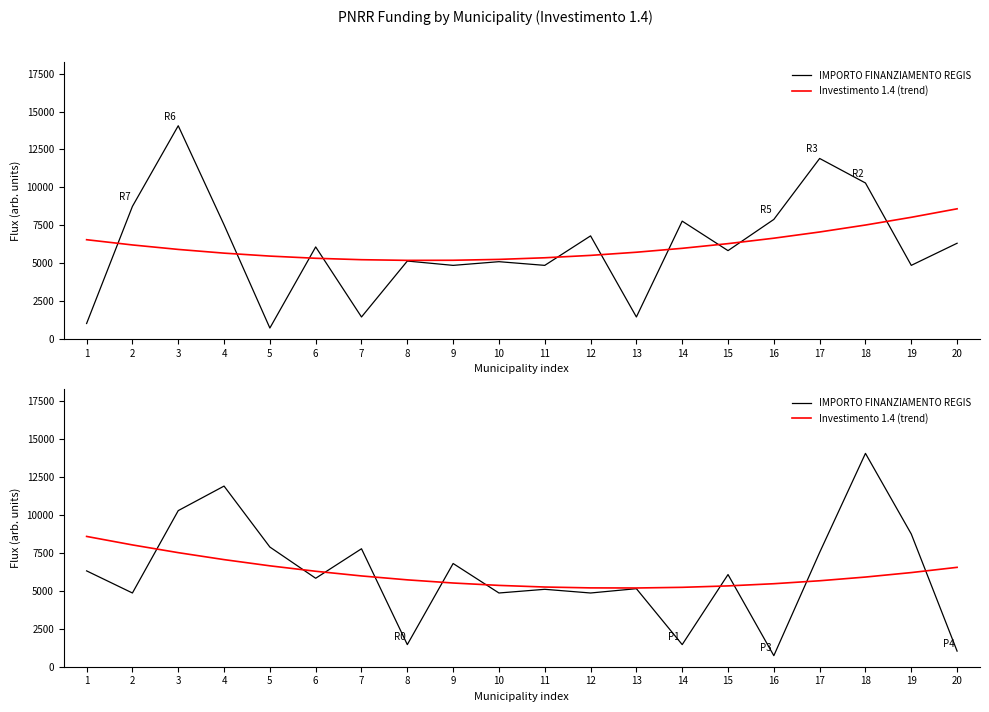

Where is the first local minimum for Investimento 1.4 (trend)?

13